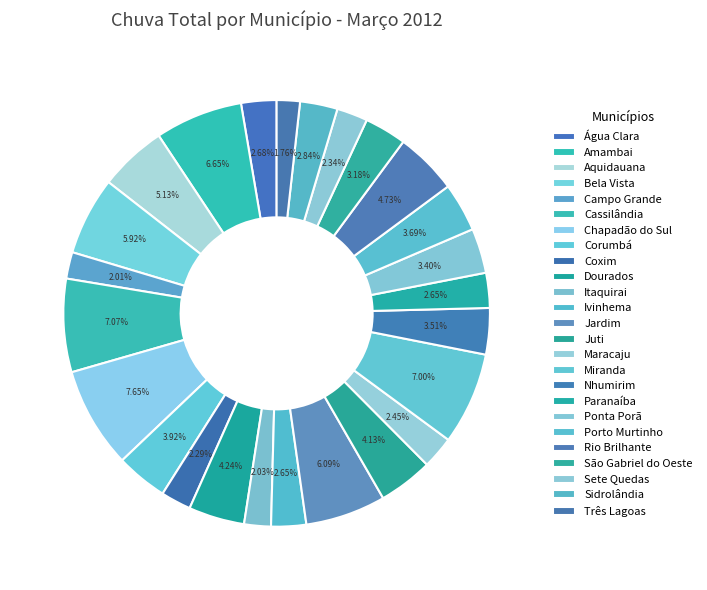

How many segments does this pie chart have?

25